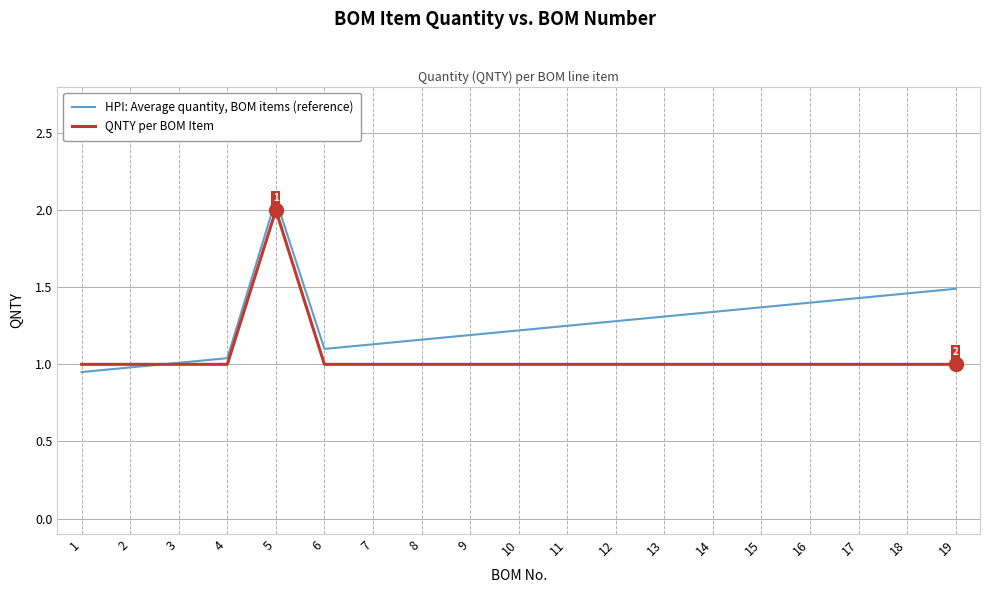

The HPI: Average quantity, BOM items (reference) series shows 2.1 at 18. True or false?

False